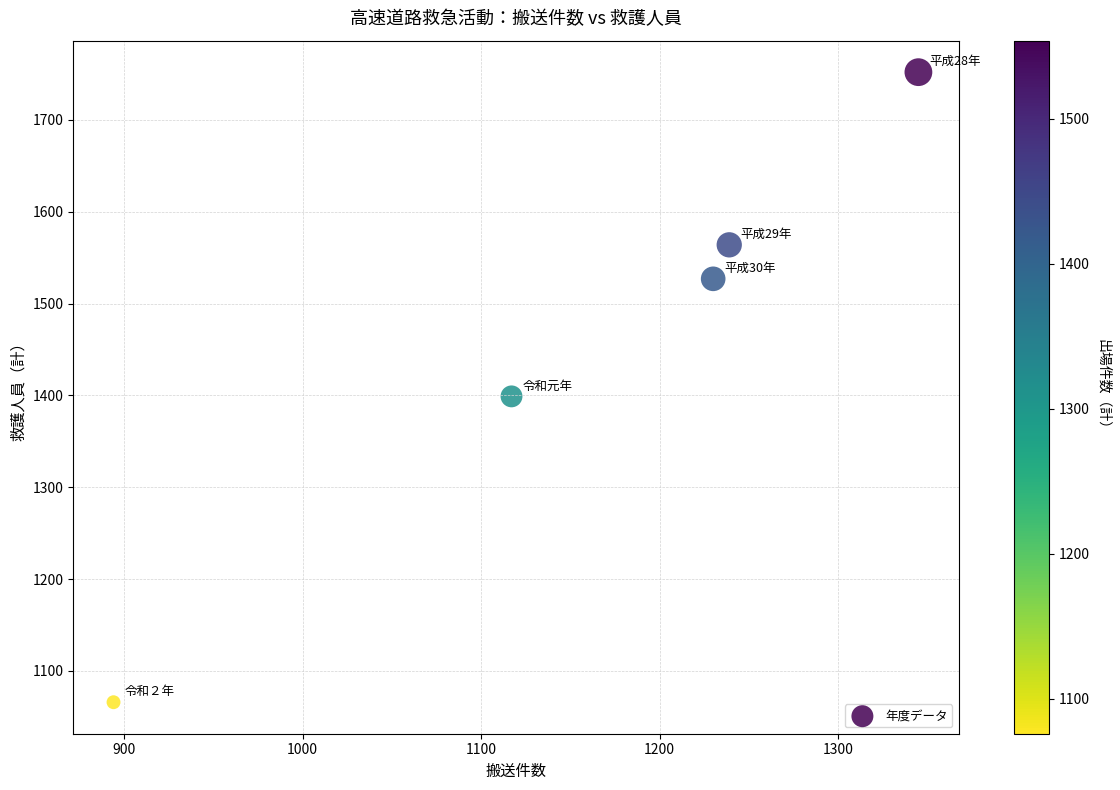

What Y value in the scatter plot is closest to 1409?

1399